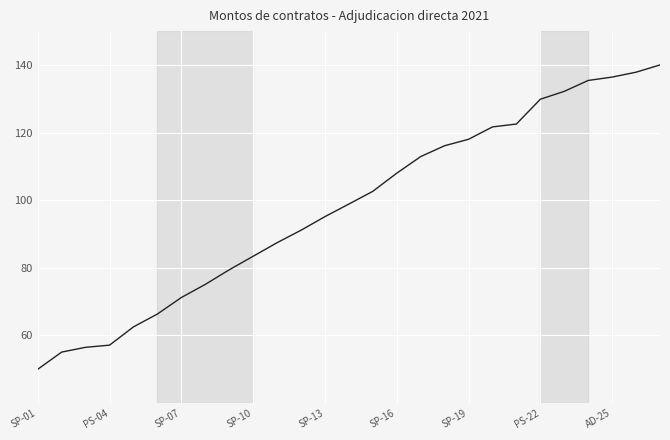

What is the sum of all values?

2642.8